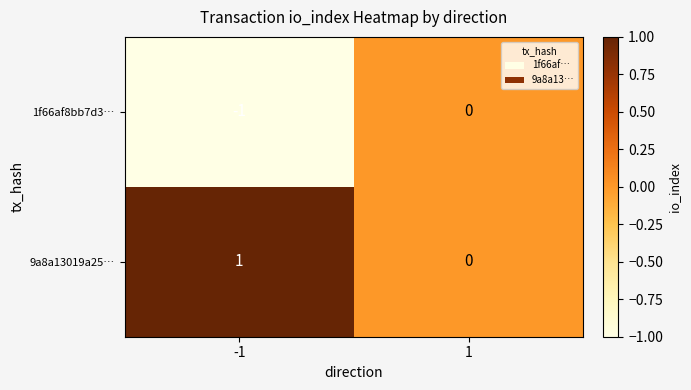

Is it true that 1f66af8bb7d3… equals 0 at -1?

False